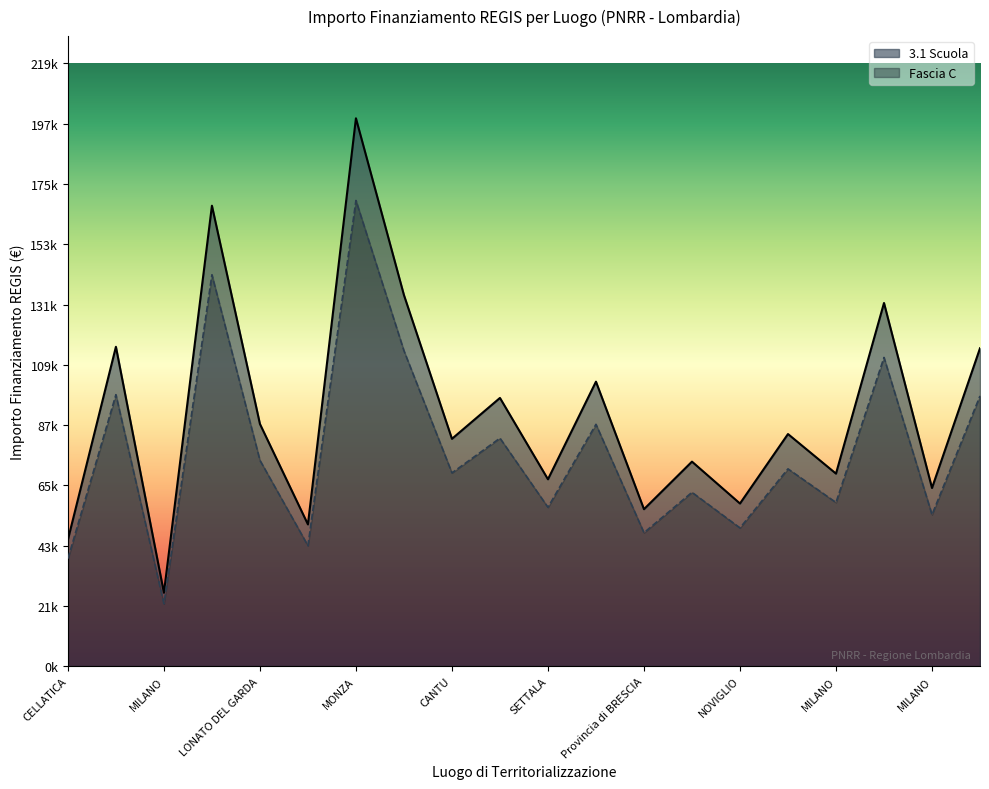

At which label does 3.1 Scuola reach its peak?

MONZA